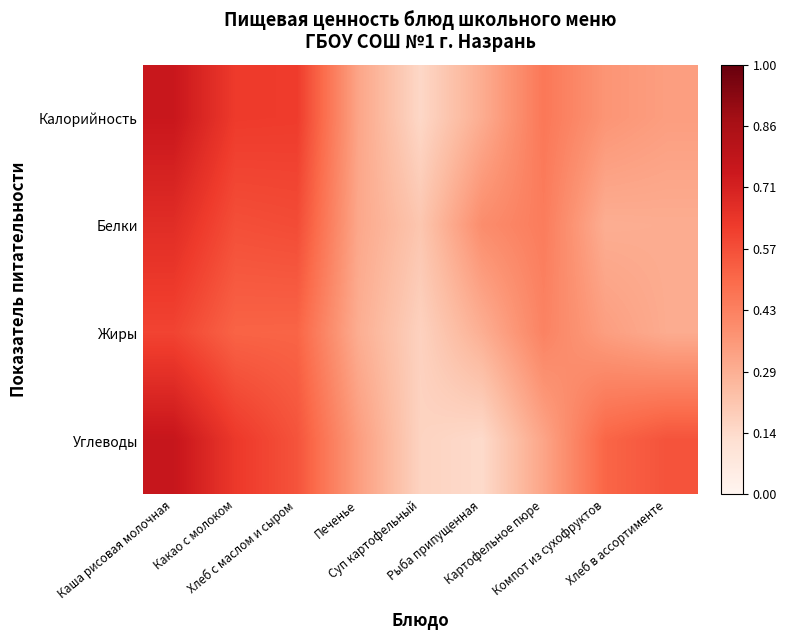

Reading right to left, list all the values displayed in this chart.

Калорийность: Хлеб в ассортименте=0.3	Компот из сухофруктов=0.4	Картофельное пюре=0.5	Рыба припущенная=0.3	Суп картофельный=0.2	Печенье=0.3	Хлеб с маслом и сыром=0.6	Какао с молоком=0.6	Каша рисовая молочная=0.8
Белки: Хлеб в ассортименте=0.3	Компот из сухофруктов=0.3	Картофельное пюре=0.4	Рыба припущенная=0.4	Суп картофельный=0.2	Печенье=0.3	Хлеб с маслом и сыром=0.6	Какао с молоком=0.6	Каша рисовая молочная=0.7
Жиры: Хлеб в ассортименте=0.3	Компот из сухофруктов=0.3	Картофельное пюре=0.4	Рыба припущенная=0.3	Суп картофельный=0.2	Печенье=0.3	Хлеб с маслом и сыром=0.5	Какао с молоком=0.5	Каша рисовая молочная=0.6
Углеводы: Хлеб в ассортименте=0.6	Компот из сухофруктов=0.5	Картофельное пюре=0.3	Рыба припущенная=0.1	Суп картофельный=0.2	Печенье=0.3	Хлеб с маслом и сыром=0.6	Какао с молоком=0.6	Каша рисовая молочная=0.8